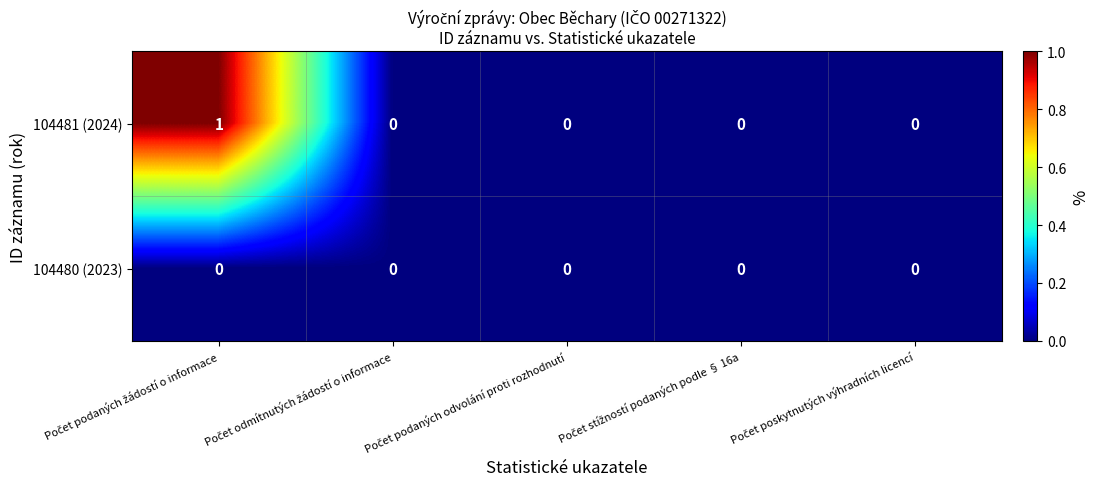

Which series has the largest range (max minus min)?

104481 (2024)